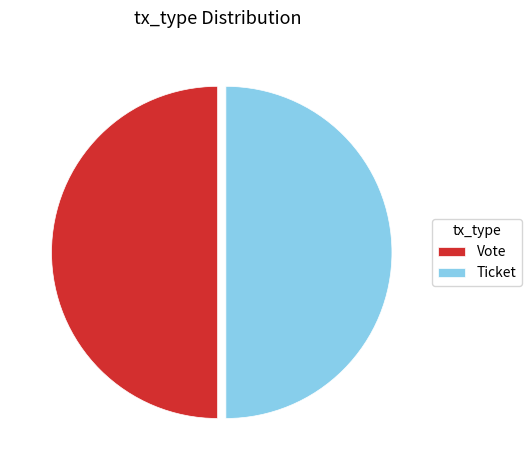

Is it true that Vote is 38% of the pie?

False